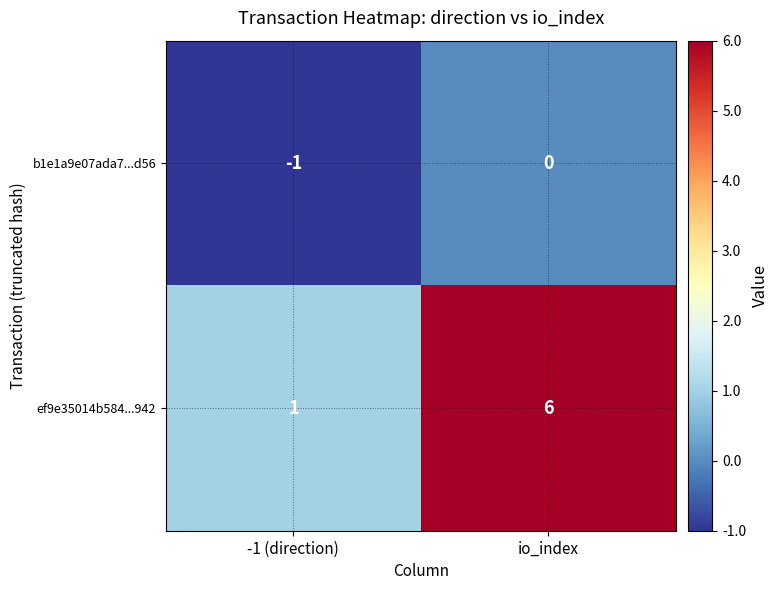

Reading right to left, transcribe all the data shown in this chart.

b1e1a9e07ada7...d56: io_index=0	-1 (direction)=-1
ef9e35014b584...942: io_index=6	-1 (direction)=1